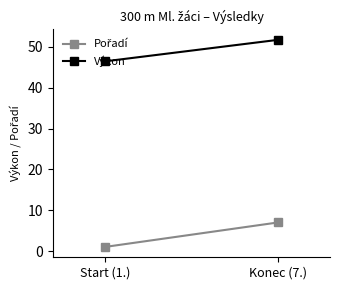

Rank the series by their maximum value, from lowest to highest.

Pořadí, Výkon